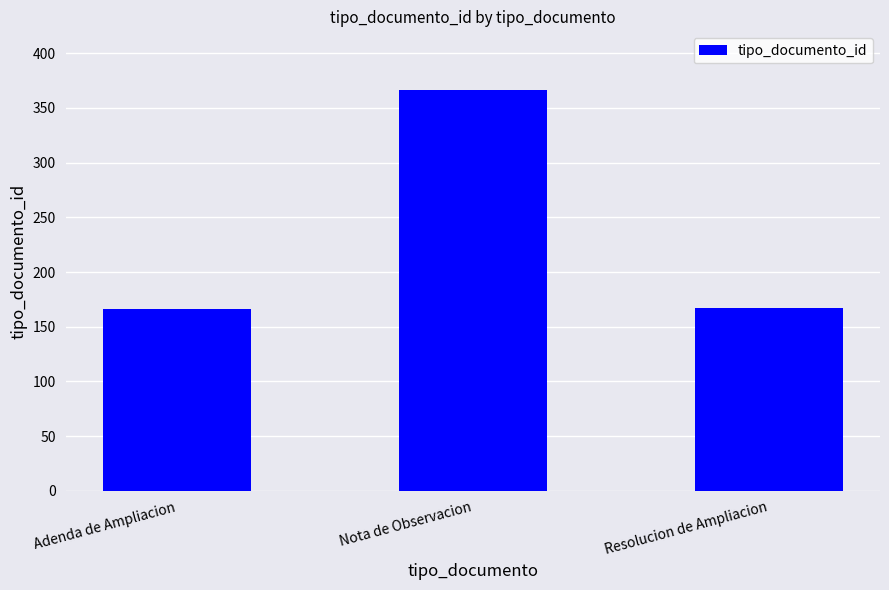

What is the difference between the values at Adenda de Ampliacion and Nota de Observacion?

200